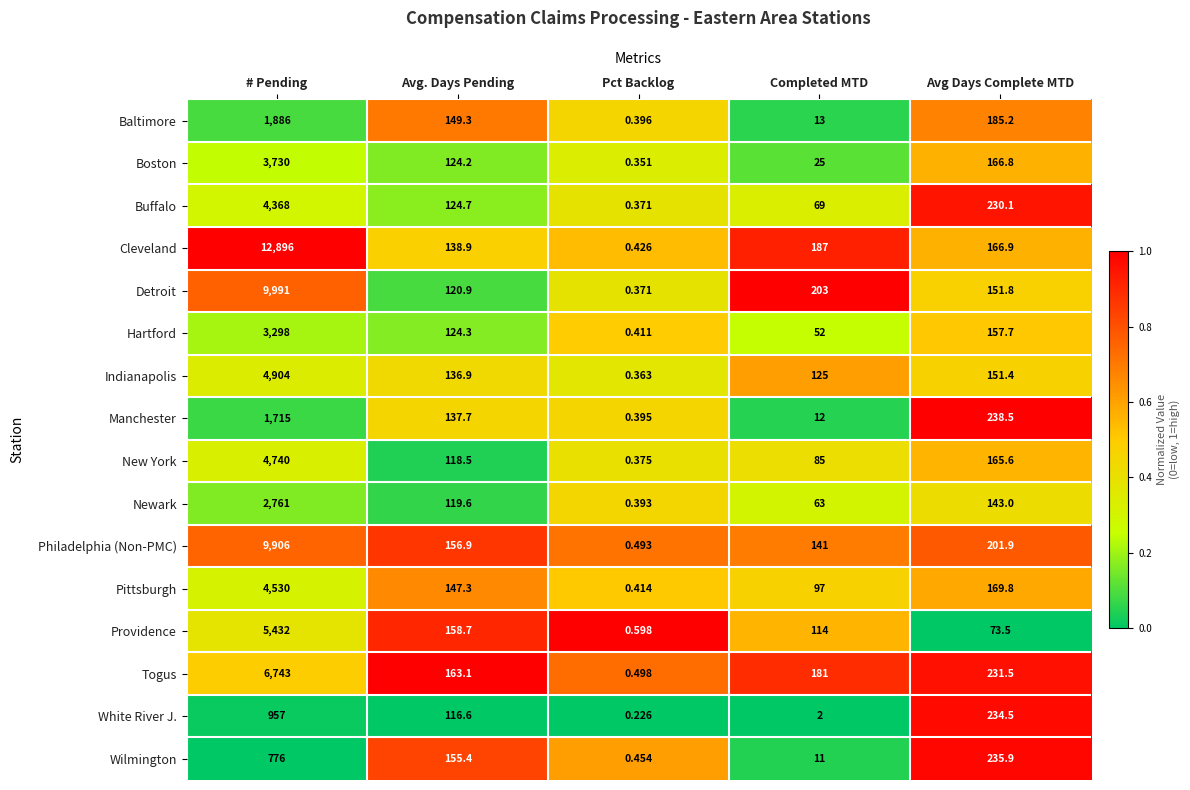

Which label corresponds to the smallest value in the chart?

Pct Backlog